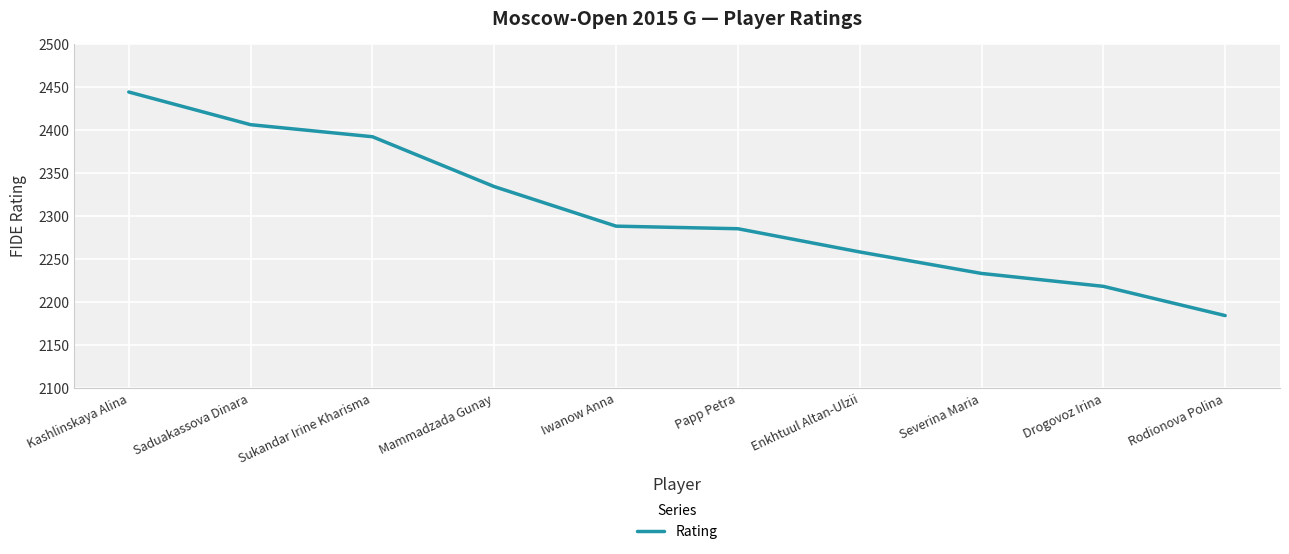

Which label corresponds to the smallest value in the chart?

Rodionova Polina